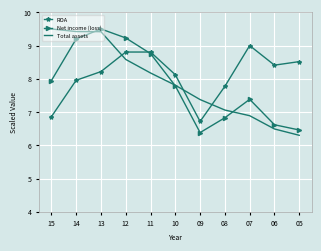

Is it true that Net income (loss) equals 10.2 at 09?

False